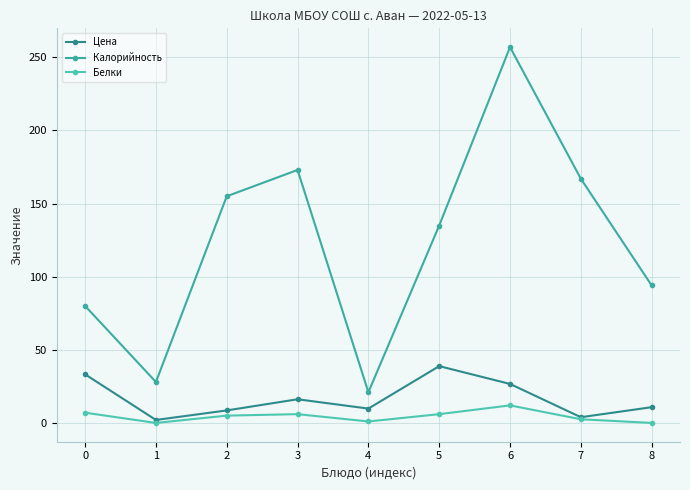

Reading left to right, list all the values displayed in this chart.

Цена: 33.2	2.0	8.6	16.2	9.8	38.8	26.7	3.9	10.8
Калорийность: 80.0	28.0	155.0	173.0	21.0	135.0	257.0	167.0	94.0
Белки: 7.0	0.0	5.0	6.0	1.0	6.0	12.0	2.5	0.0